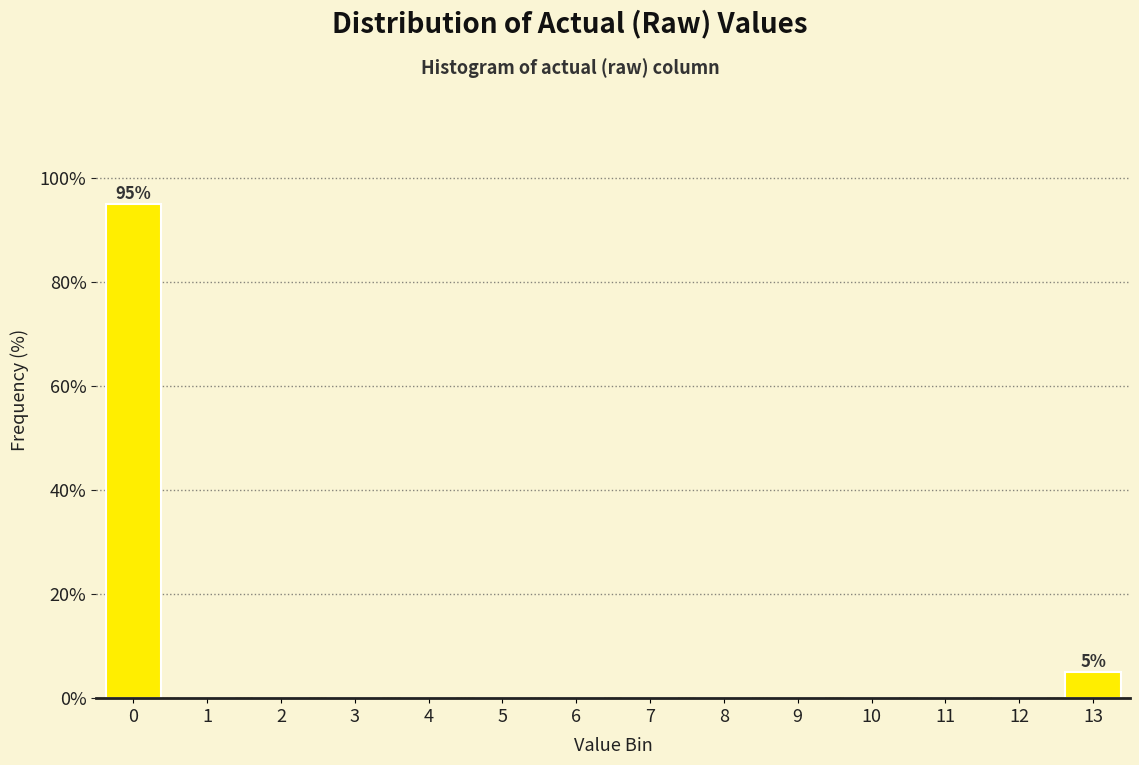

Reading right to left, what are all the values shown in this chart?

13=5	12=0	11=0	10=0	9=0	8=0	7=0	6=0	5=0	4=0	3=0	2=0	1=0	0=95